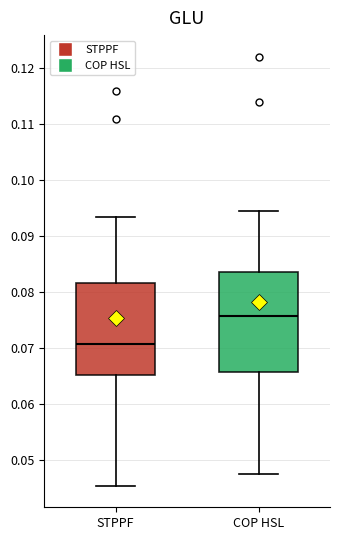

Which box's median line is the lowest?

STPPF